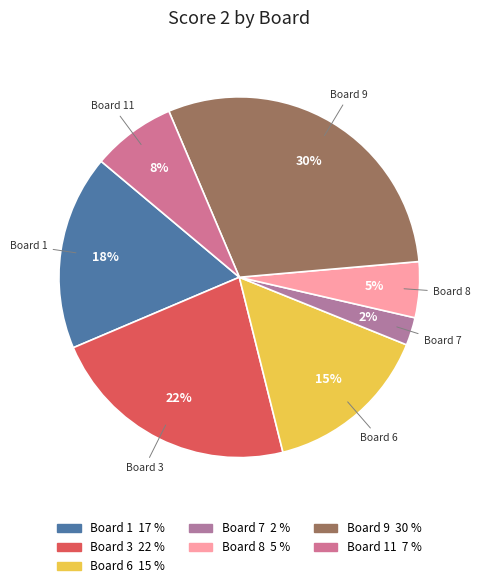

To the nearest percent, what is the average slice percentage?

14%